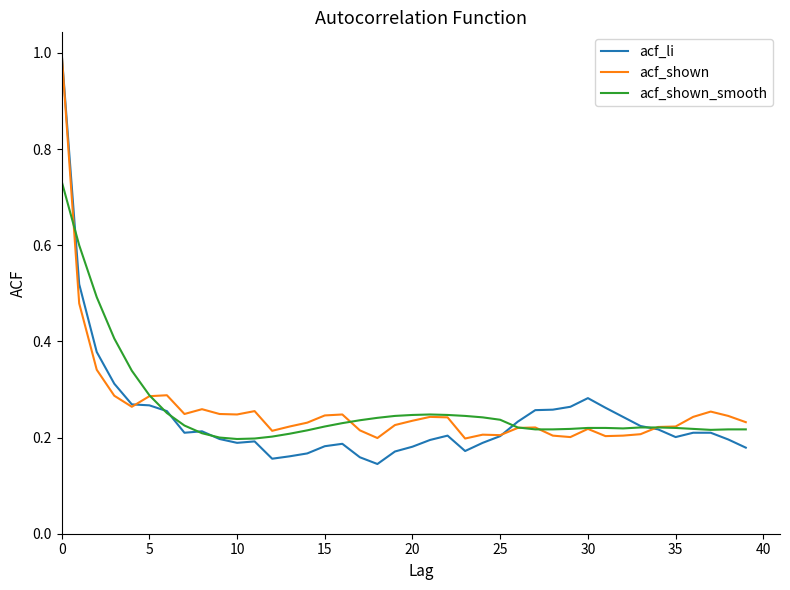

Which series has the widest spread of values?

acf_li